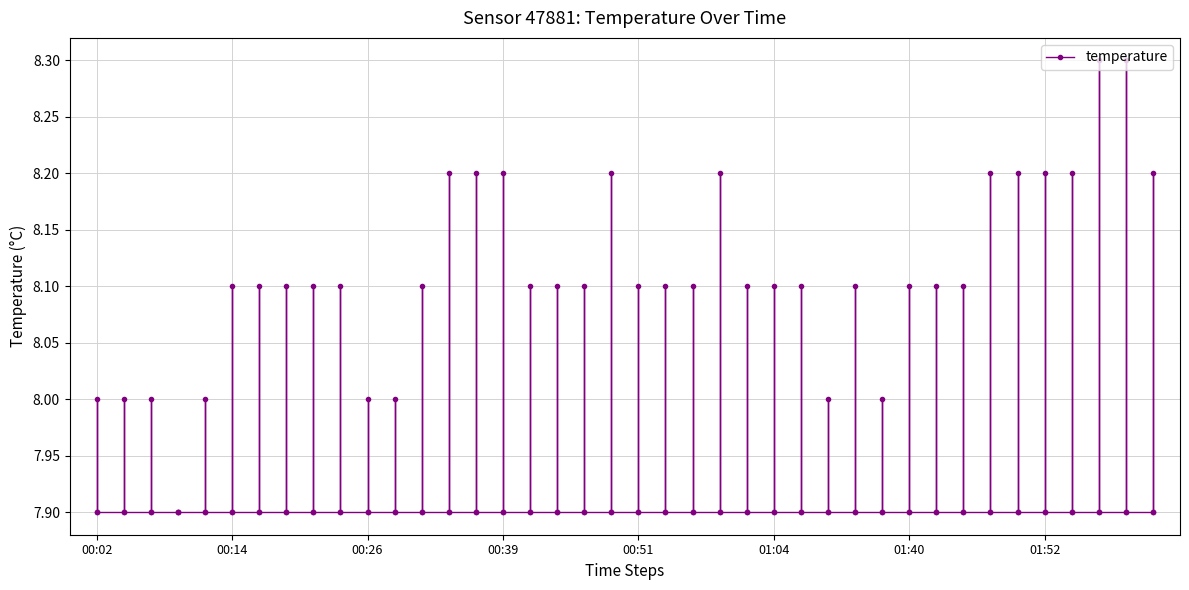

Reading left to right, transcribe all the data shown in this chart.

00:02=8.0	00:04=8.0	00:07=8.0	00:09=7.9	00:12=8.0	00:14=8.1	00:16=8.1	00:19=8.1	00:21=8.1	00:24=8.1	00:26=8.0	00:29=8.0	00:31=8.1	00:34=8.2	00:36=8.2	00:39=8.2	00:41=8.1	00:44=8.1	00:46=8.1	00:49=8.2	00:51=8.1	00:54=8.1	00:56=8.1	00:59=8.2	01:01=8.1	01:04=8.1	01:12=8.1	01:15=8.0	01:26=8.1	01:37=8.0	01:40=8.1	01:42=8.1	01:45=8.1	01:47=8.2	01:50=8.2	01:52=8.2	01:55=8.2	01:58=8.3	02:00=8.3	02:03=8.2